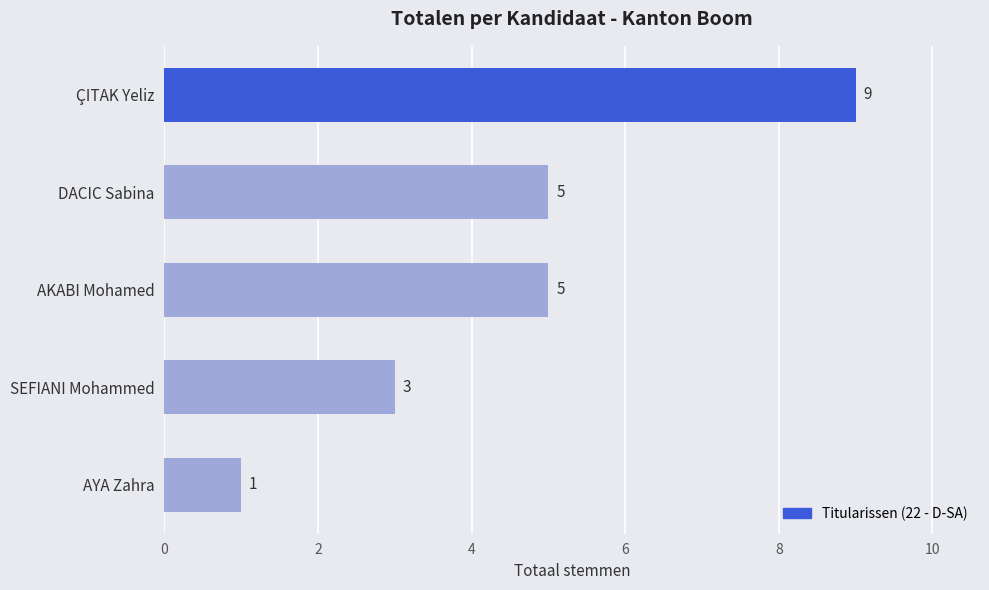

Are the bars grouped side by side (vs. stacked)?

No